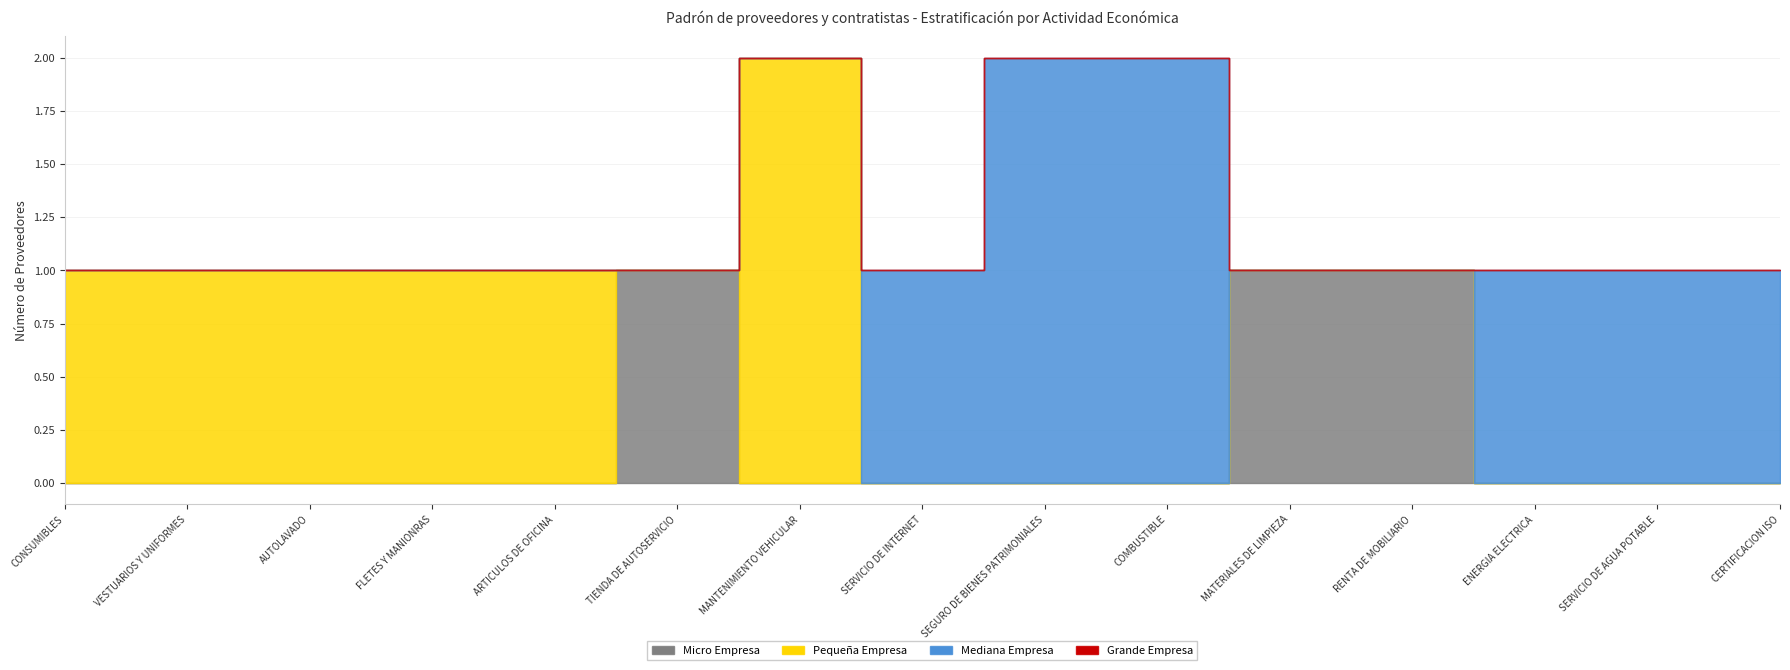

Is it true that Mediana Empresa equals 1 at SERVICIO DE INTERNET?

True